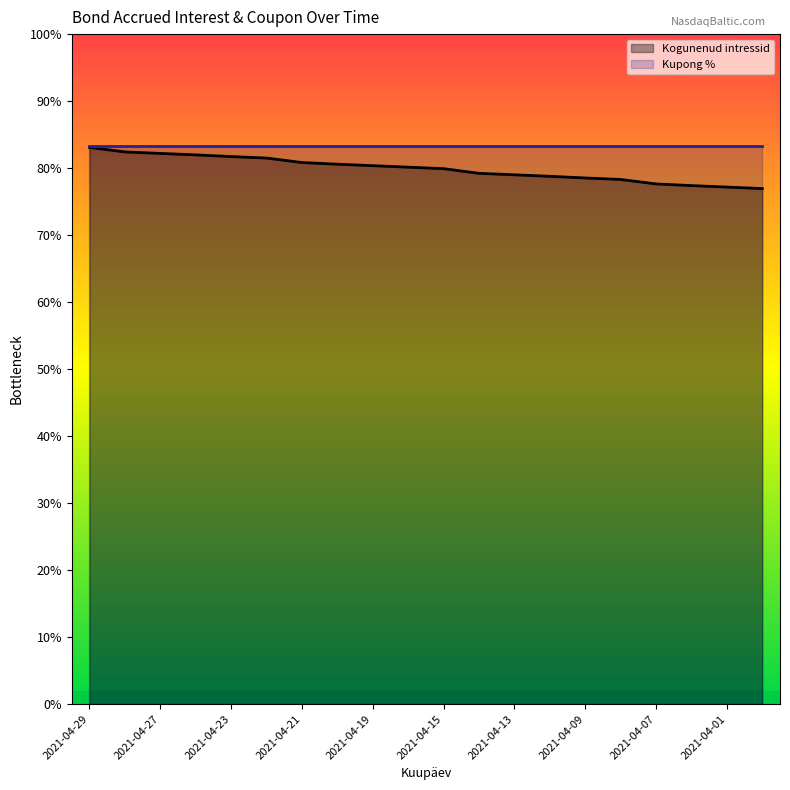

What is the smallest value displayed?

0.8